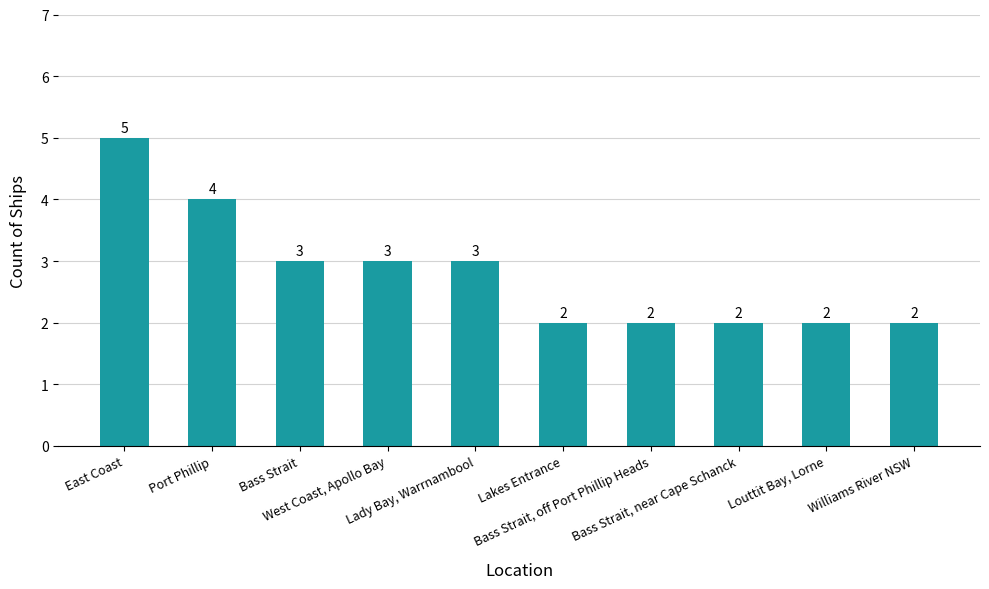

At which label does the data first exceed 3?

East Coast